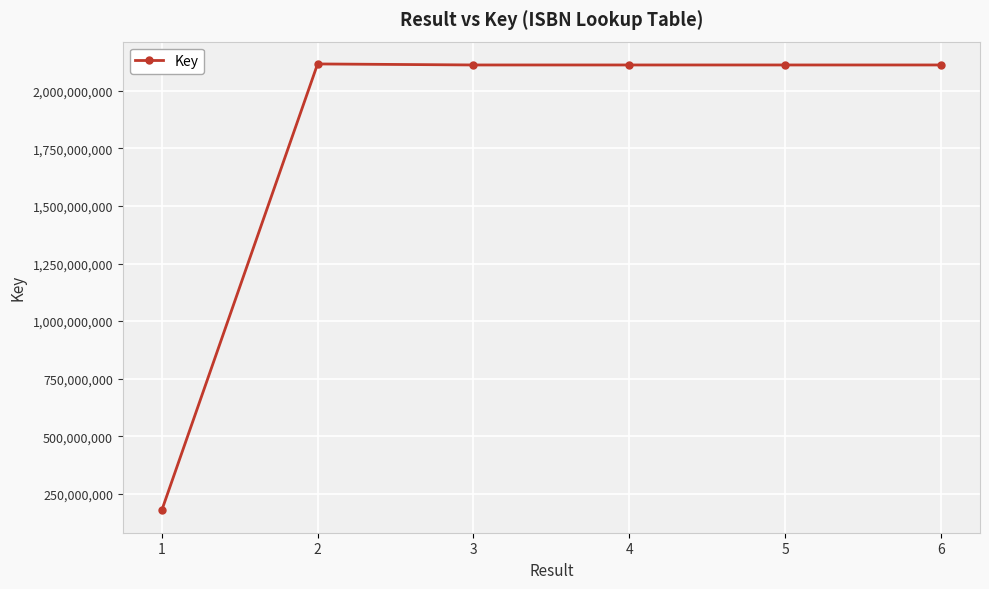

What is the sum of all values?

10742457248